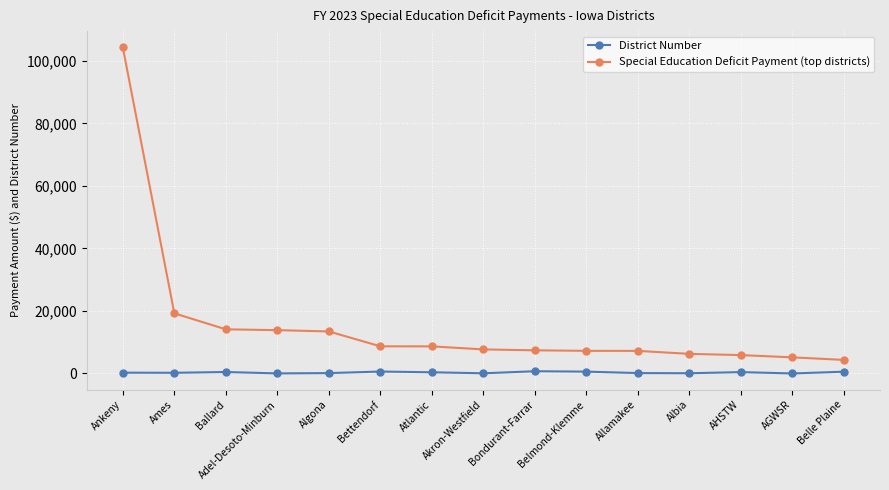

At how many categories does at least one series exceed 26160?

1